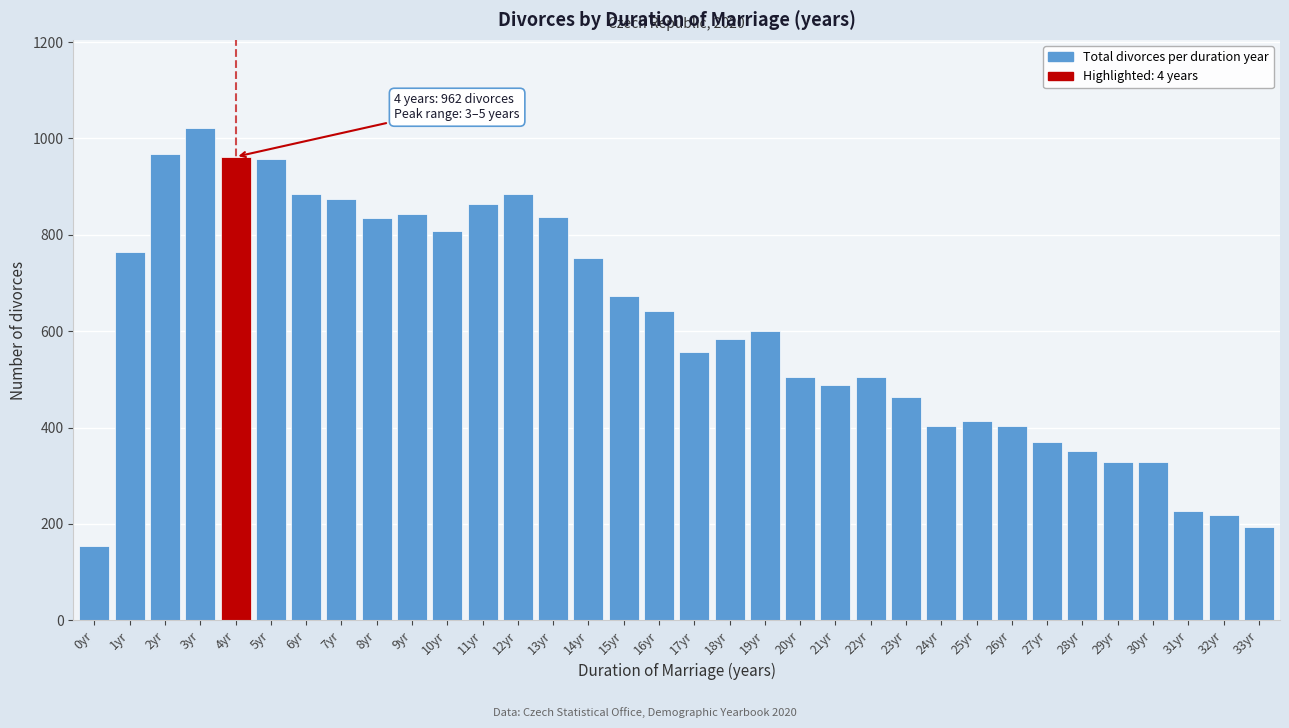

Is it true that the value at 0yr is 155?

True